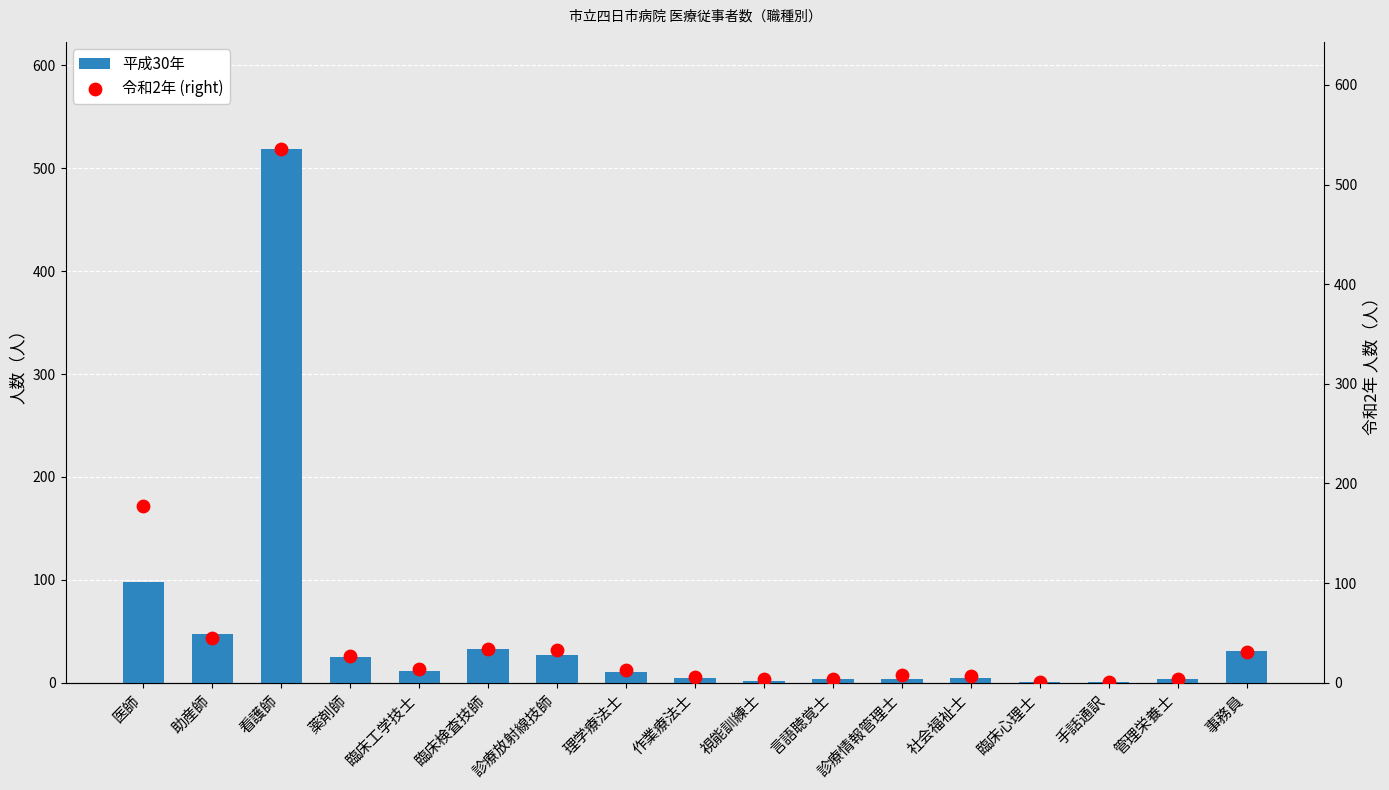

Which series reaches the maximum Y coordinate?

令和2年 (right)